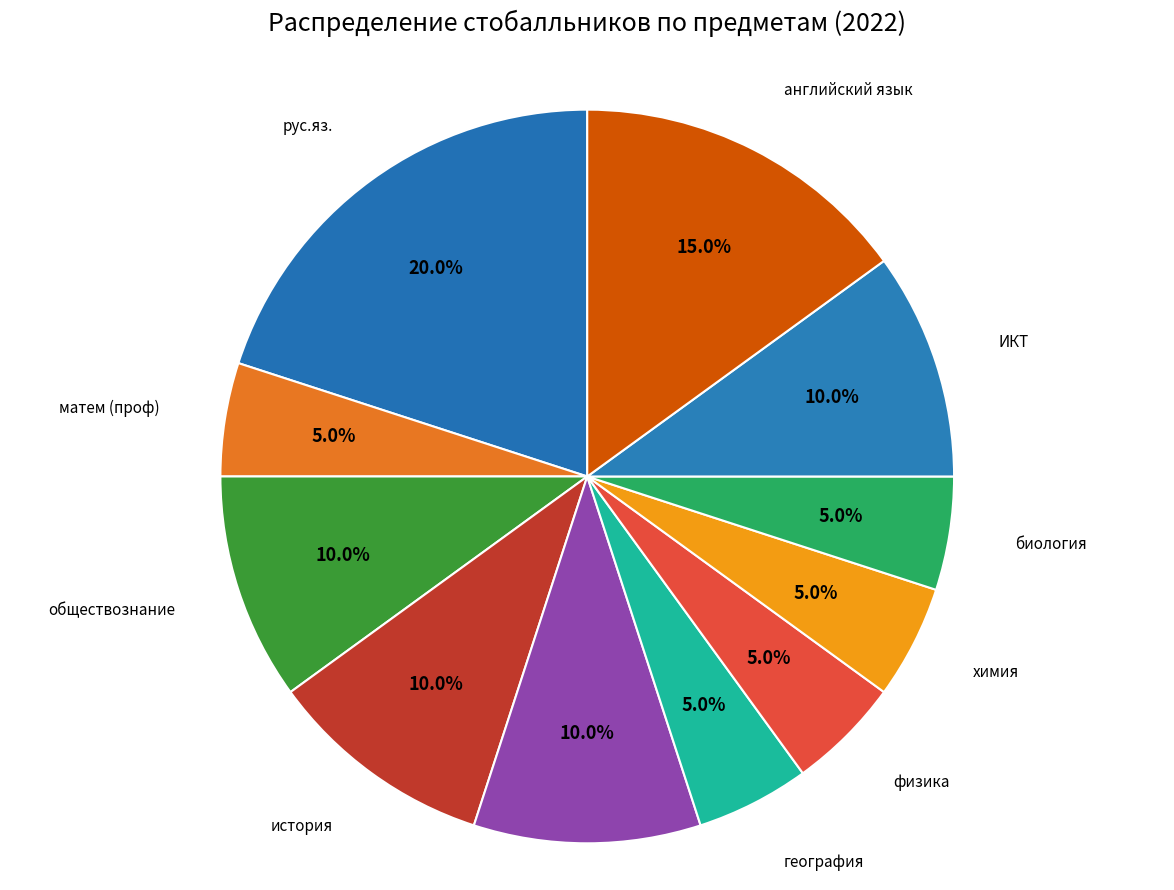

How many segments does this pie chart have?

11